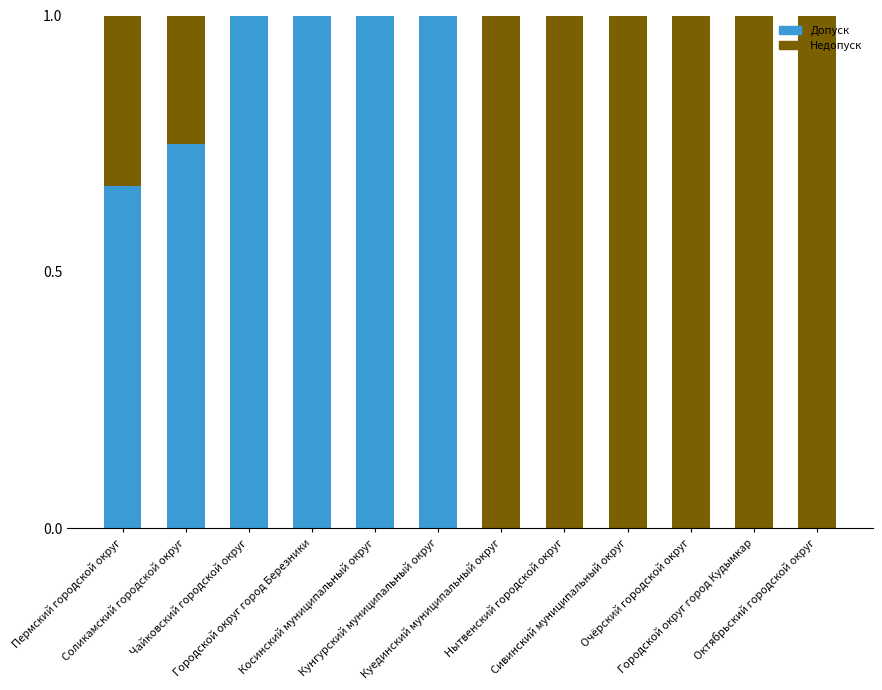

True or false: Допуск has a value of 1.4 at Чайковский городской округ.

False